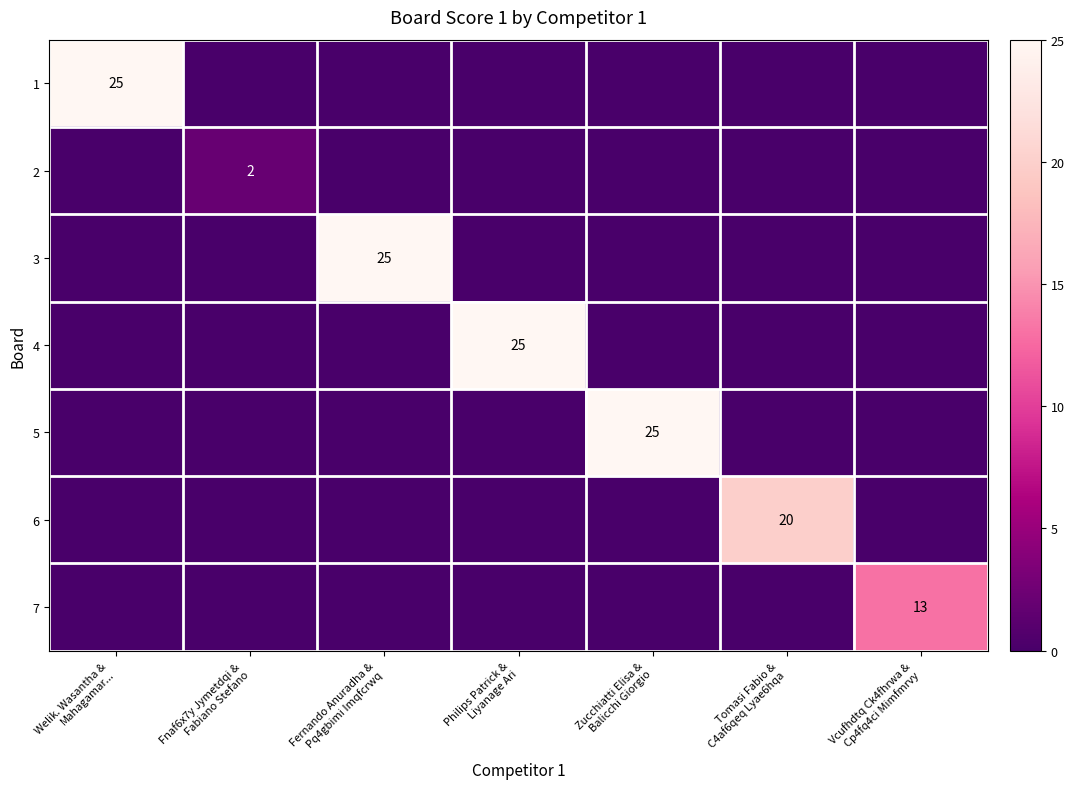

Is it true that 5 equals 0 at Philips Patrick & Liyanage Ari?

True